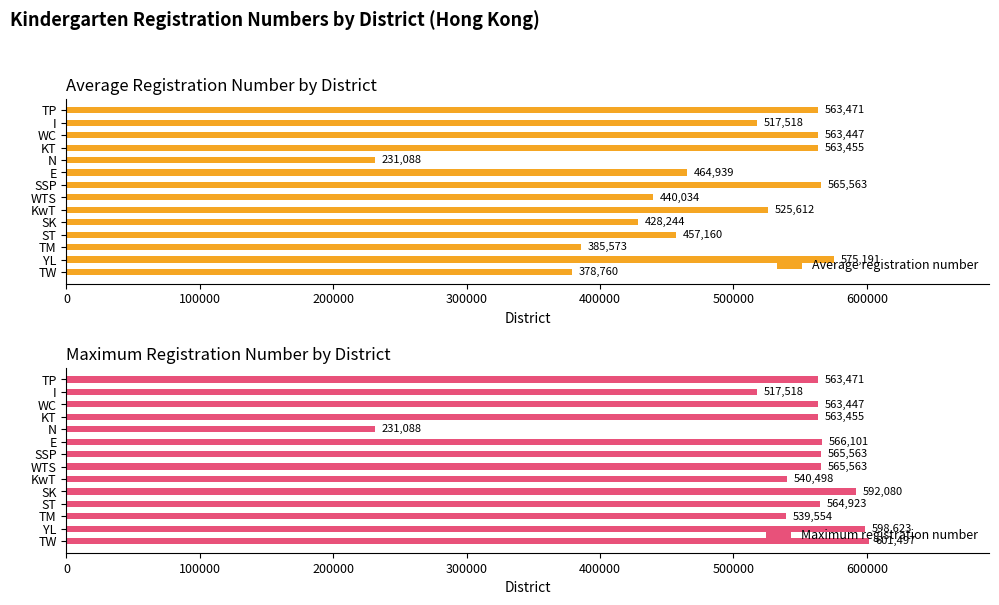

What is the difference between the second highest and second lowest values in the Average registration number series?

186803